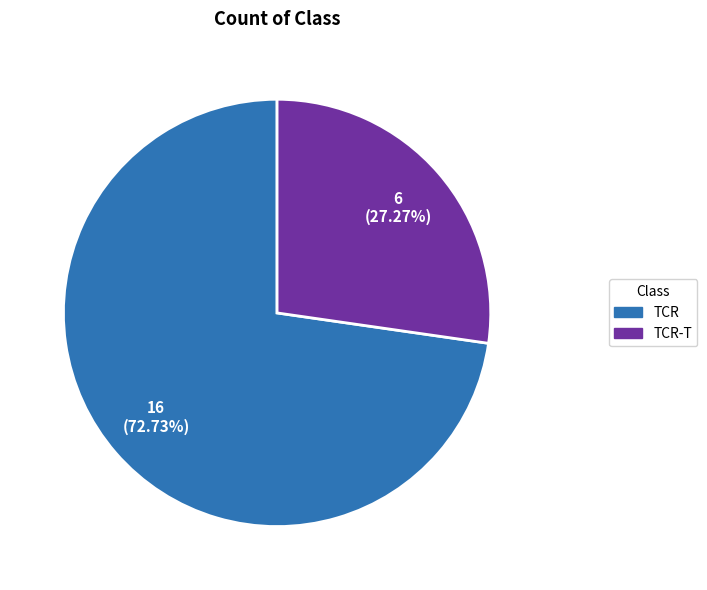

Which category has the biggest portion of the pie?

TCR